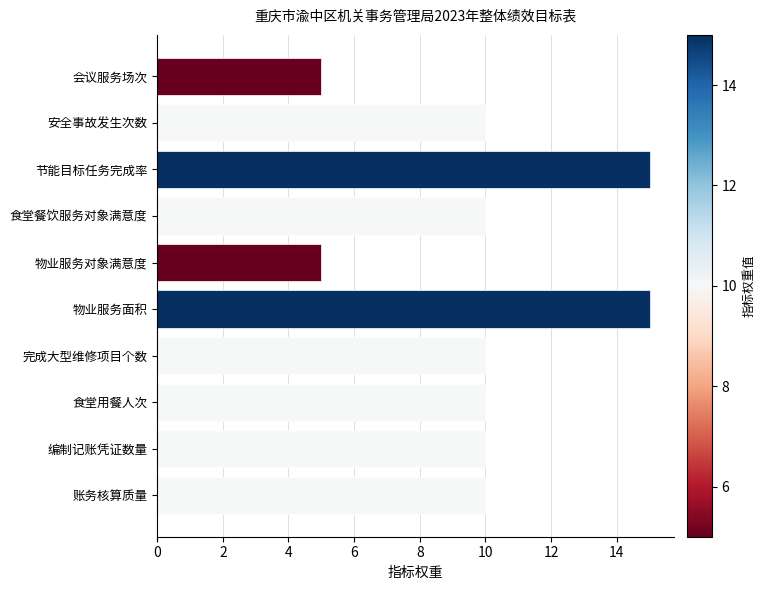

Does the chart contain stacked bars?

No